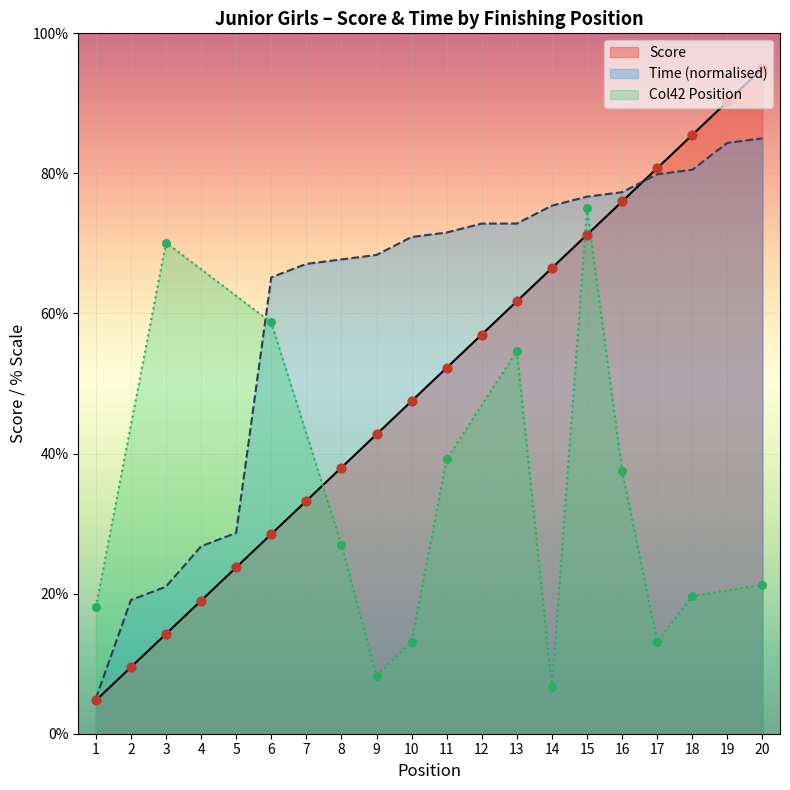

Which series contains the lowest Y value?

Score